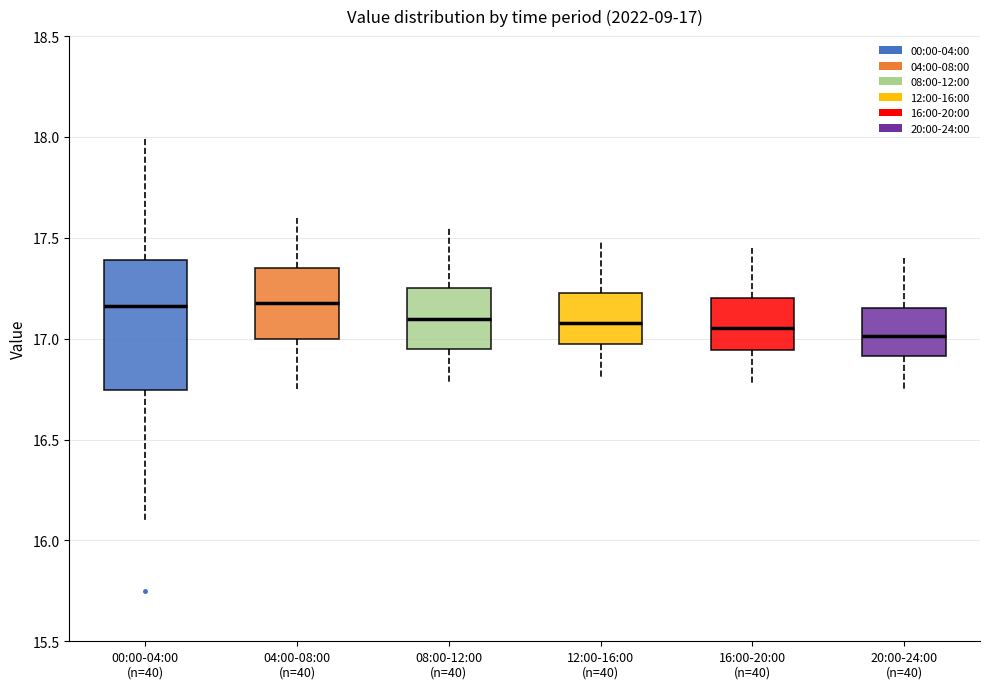

Comparing the boxes themselves (not the whiskers), which one is the tallest?

00:00-04:00 (n=40)